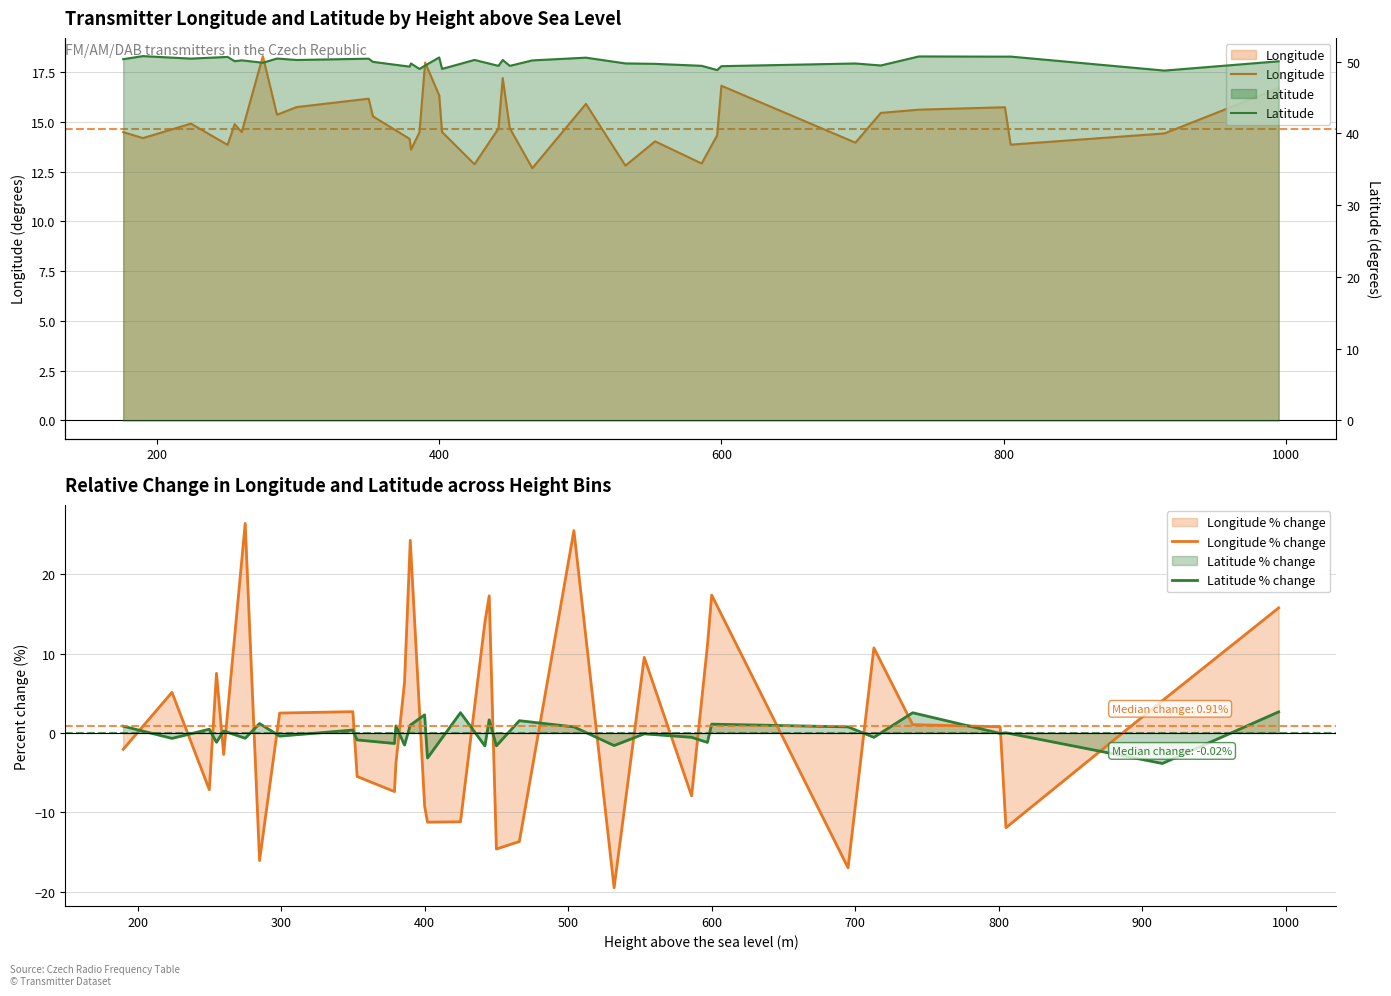

Does the chart display data point markers on the line(s)?

No